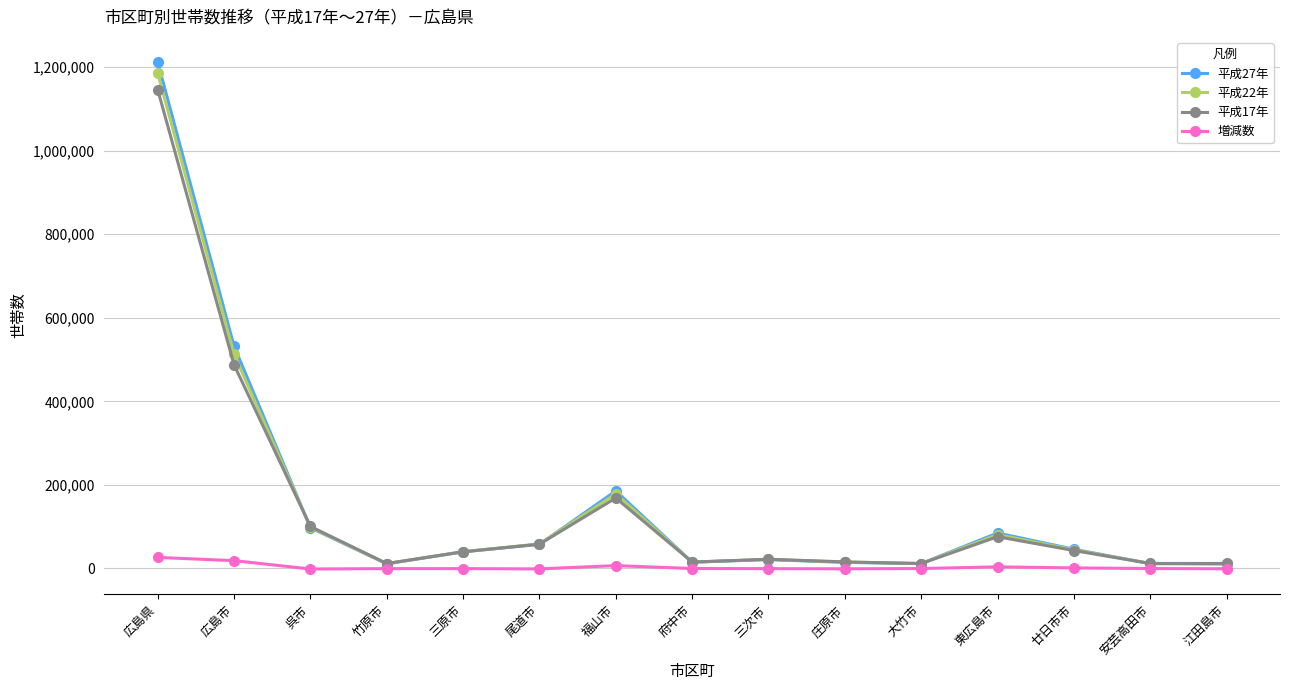

Count the number of categories in the chart.

15